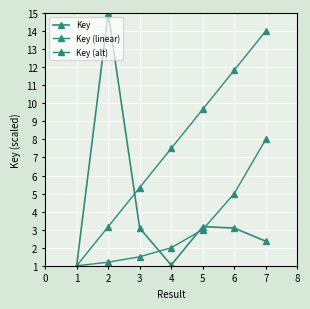

How many intersections are there between Key (linear) and Key?

1